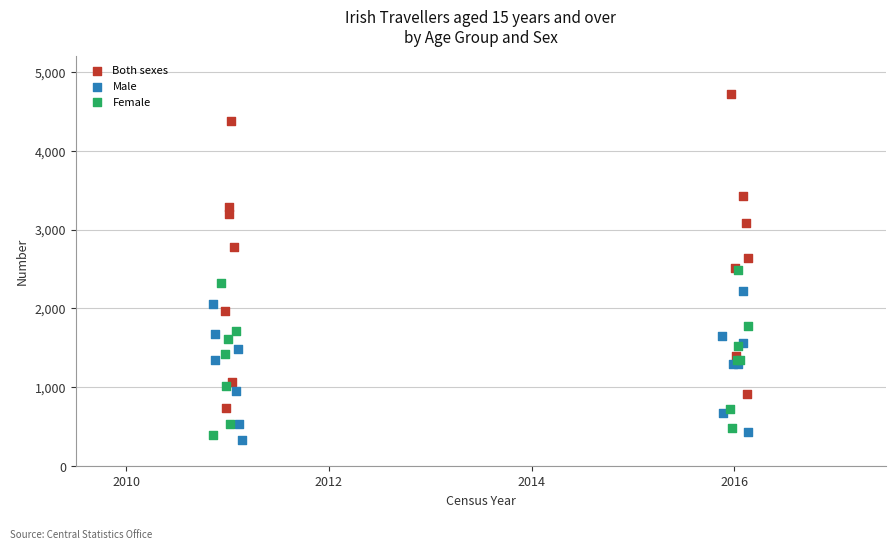

Which series contains the highest Y value?

Both sexes